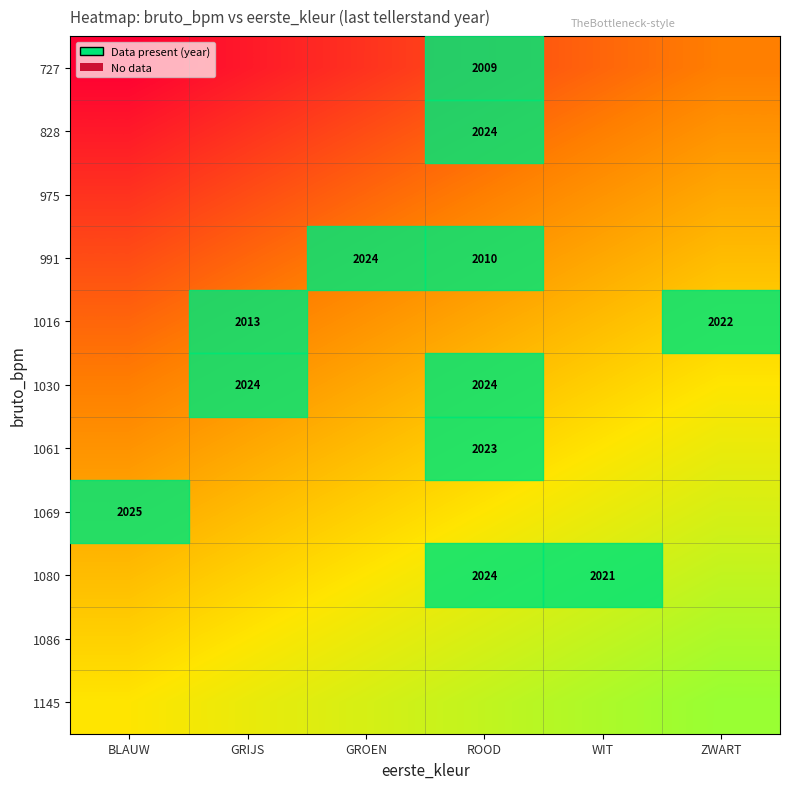

How many categories are shown in the chart?

6